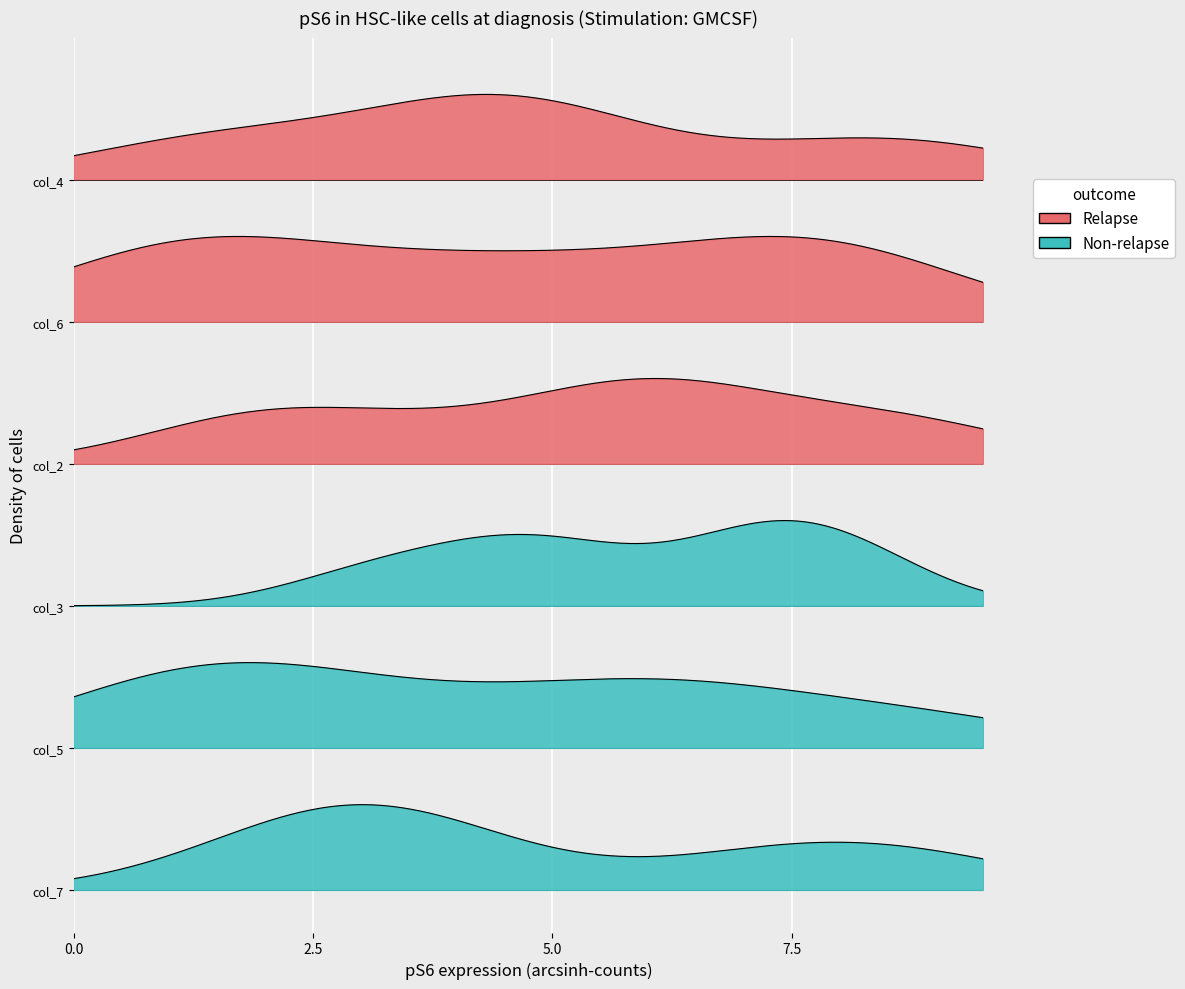

How many values in the col_3 series exceed 7?

2